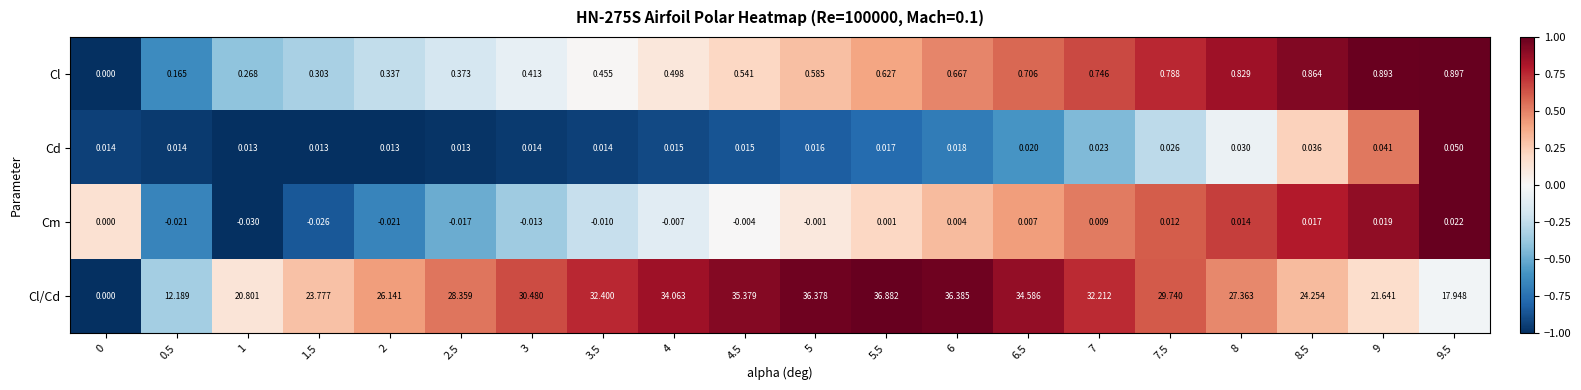

Is the value of Cl/Cd at 1.5 greater than the value of Cd at 7.5?

Yes